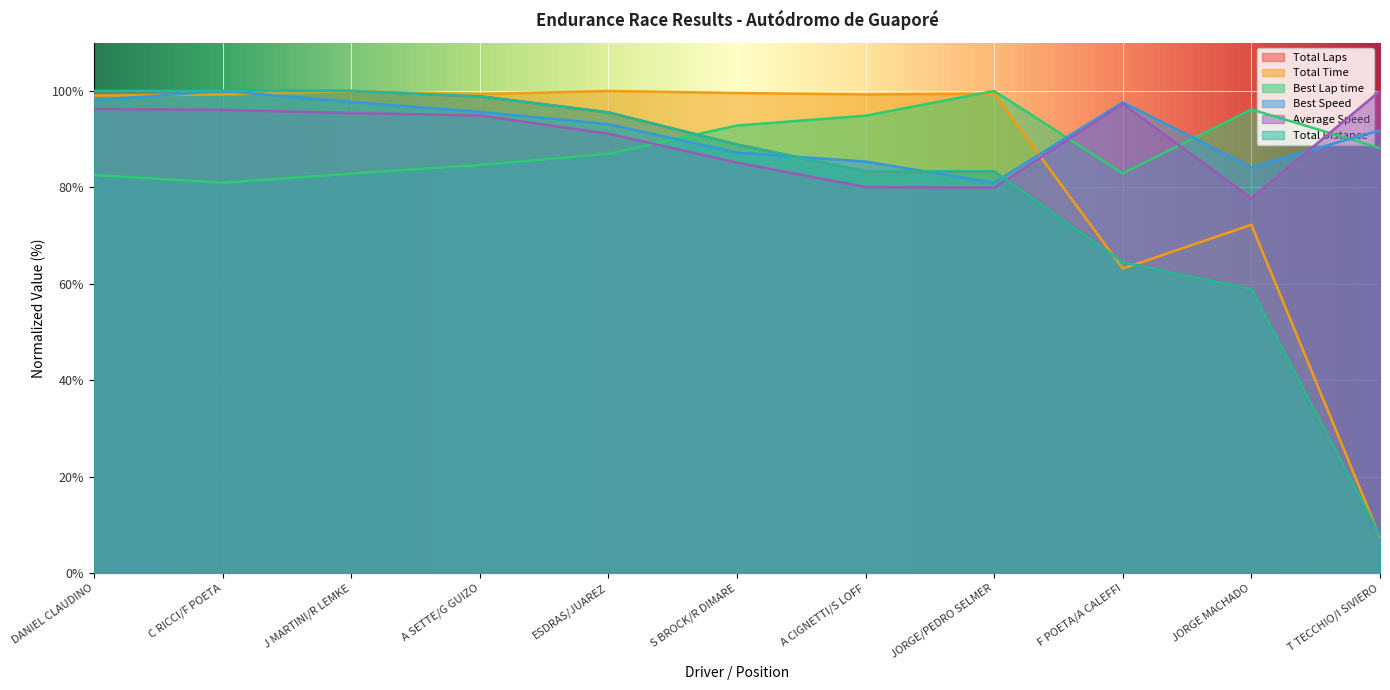

How many data points in Total Distance are above 88?

6